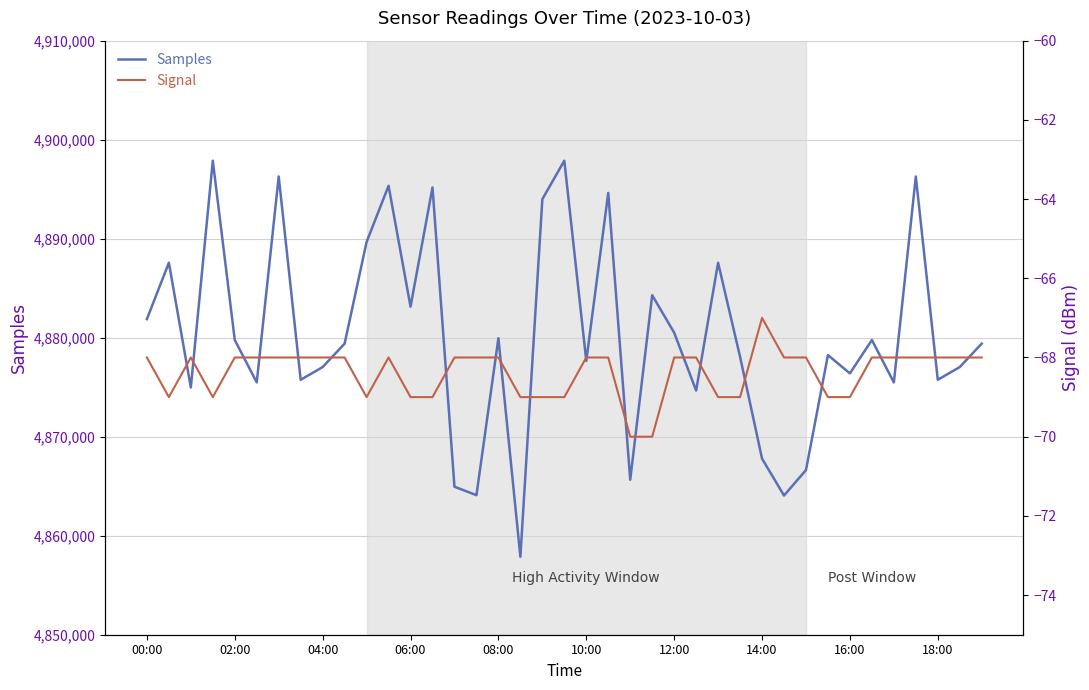

How many Signal values are between -69 and -68?

36